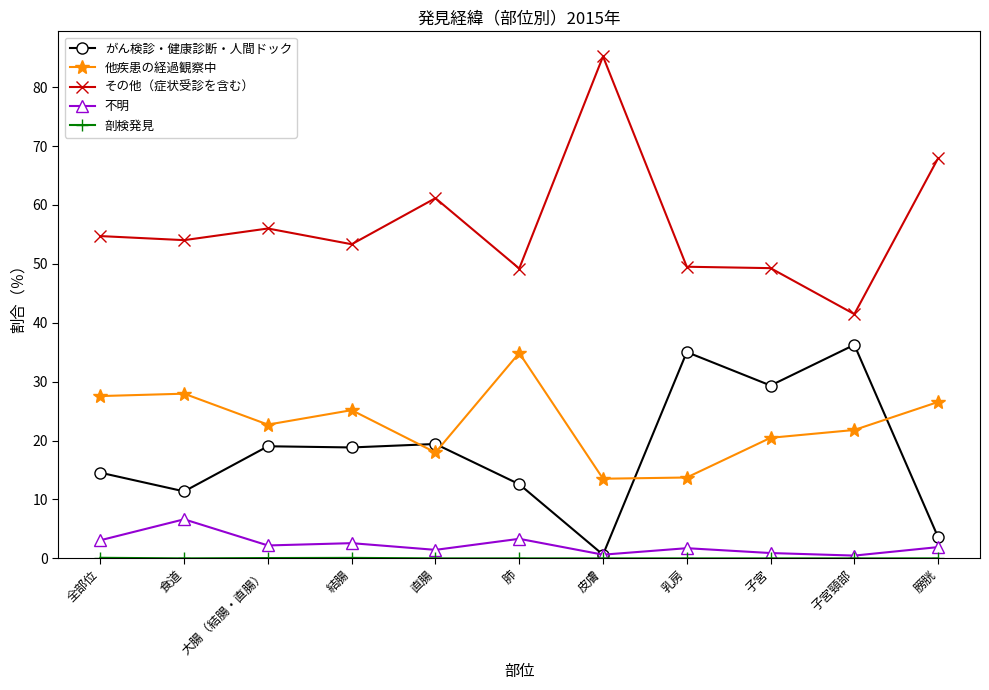

How many distinct data groups are displayed?

5